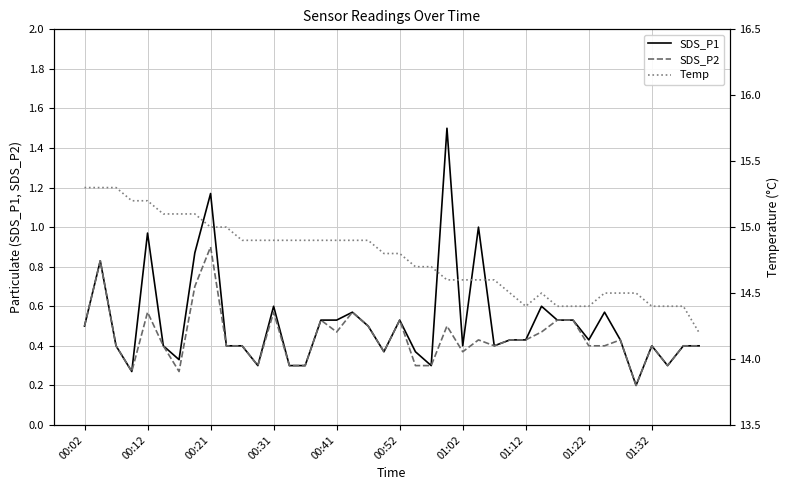

Is it true that SDS_P2 equals 0.4 at 01:32?

True